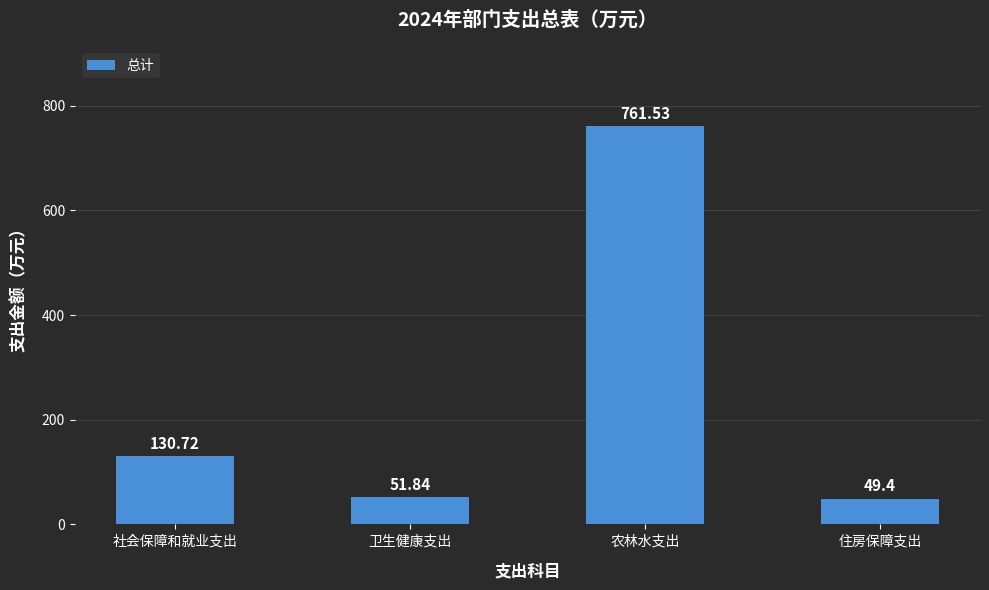

Reading left to right, what are all the values shown in this chart?

130.7	51.8	761.5	49.4